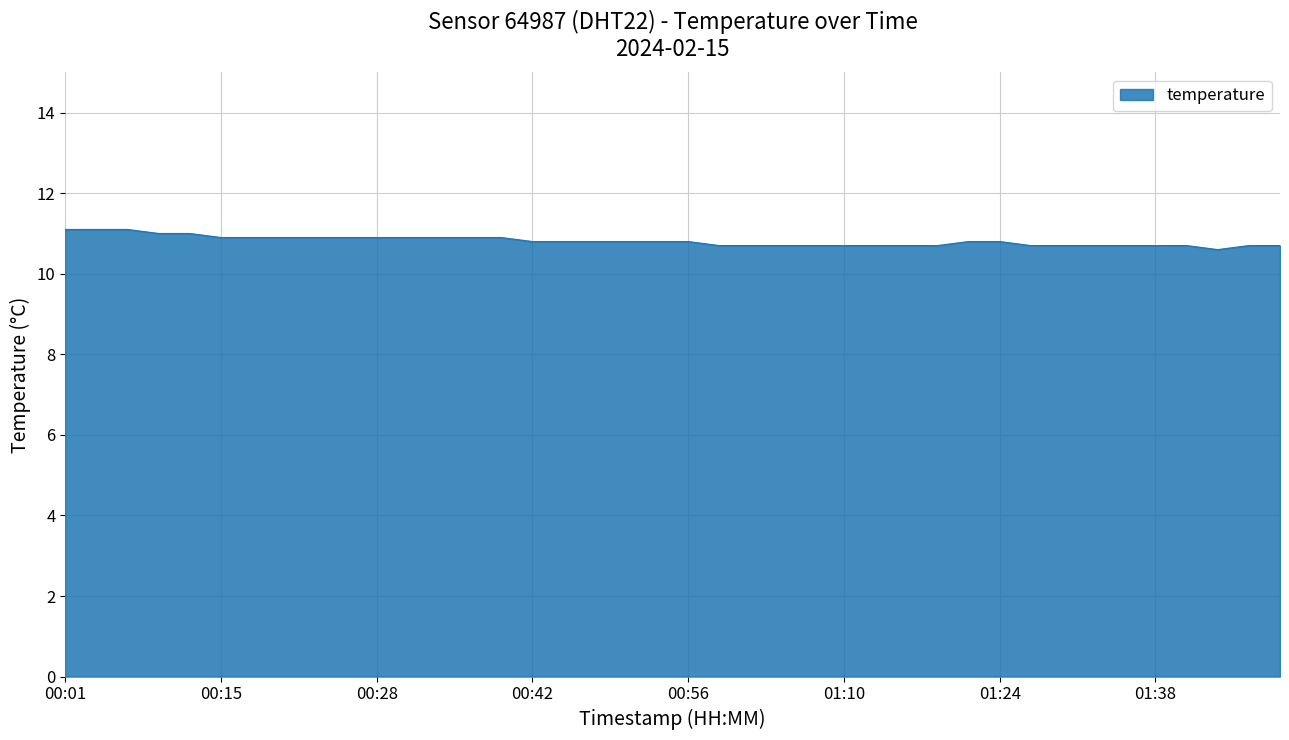

What is the maximum value shown in the chart?

11.1